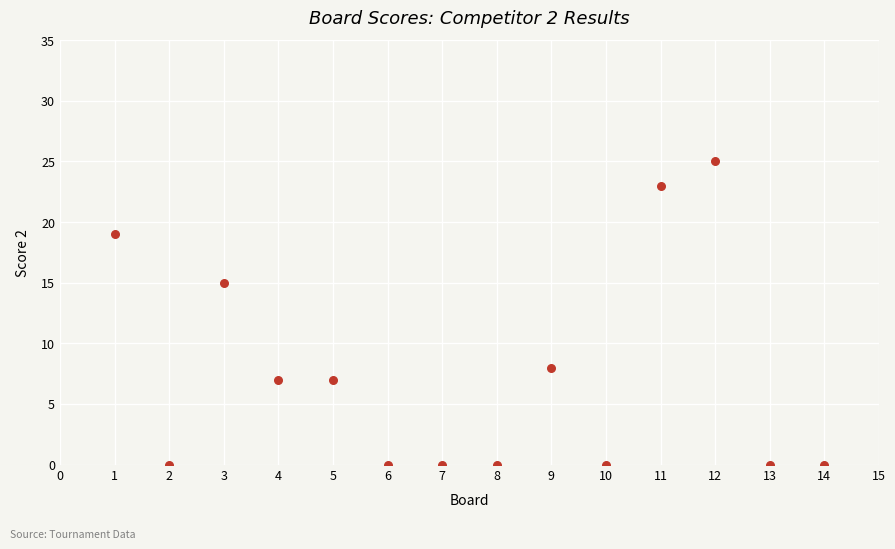

What Y value in the scatter plot is closest to 12?

15